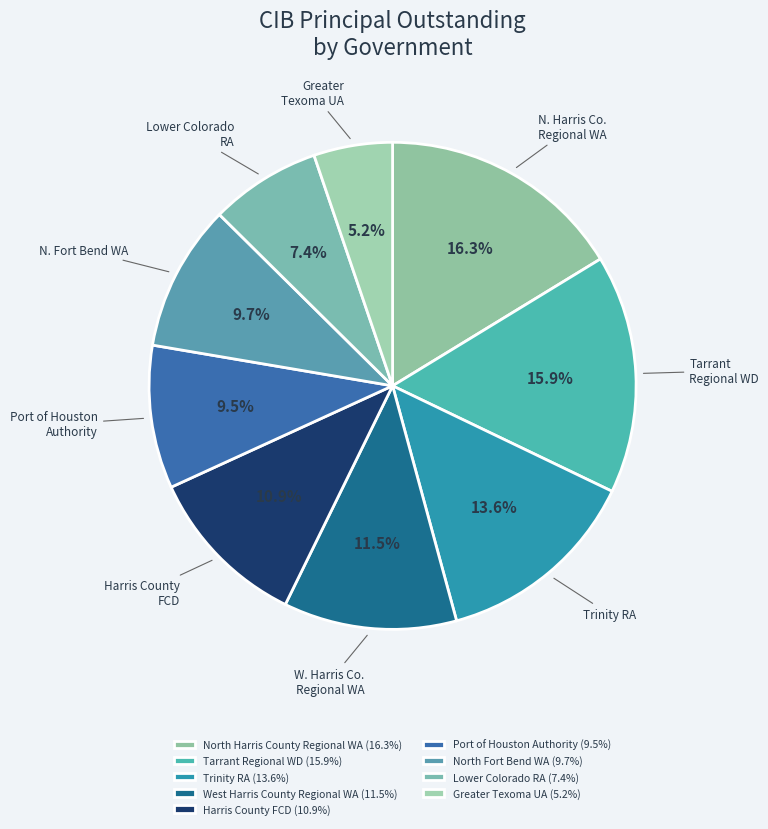

What percentage is the Lower Colorado RA slice, to the nearest percent?

7%